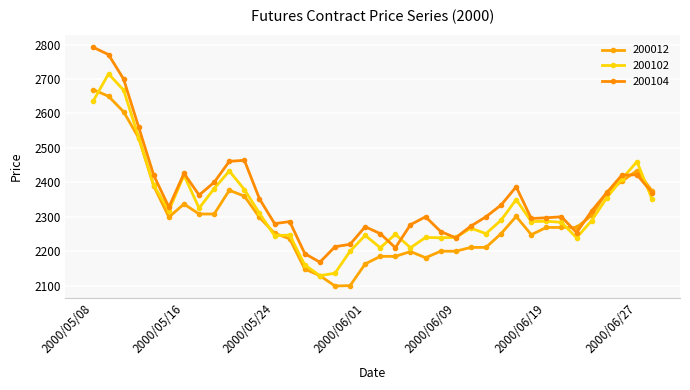

How many distinct data groups are displayed?

3